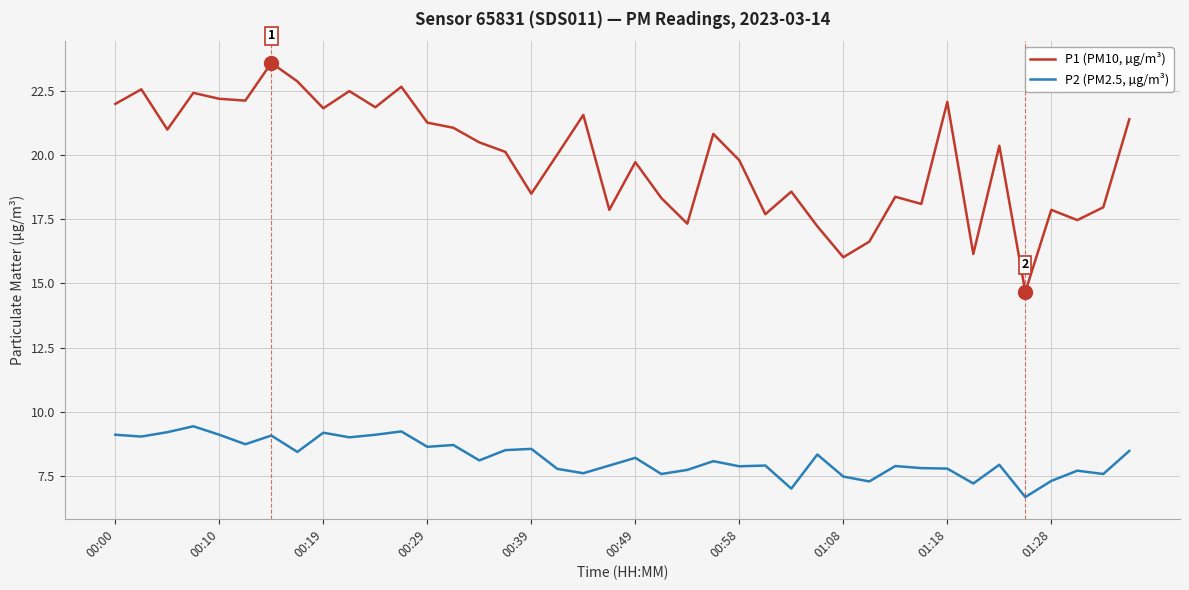

What is the difference between the second highest and second lowest values in the P1 (PM10, µg/m³) series?

6.9